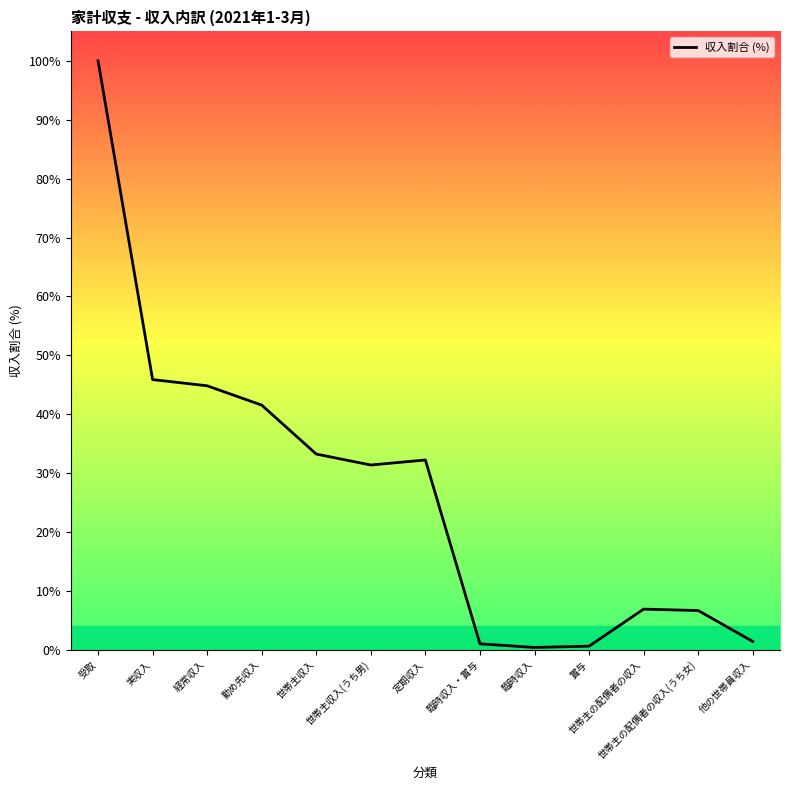

Which category has the highest value across all series?

受取